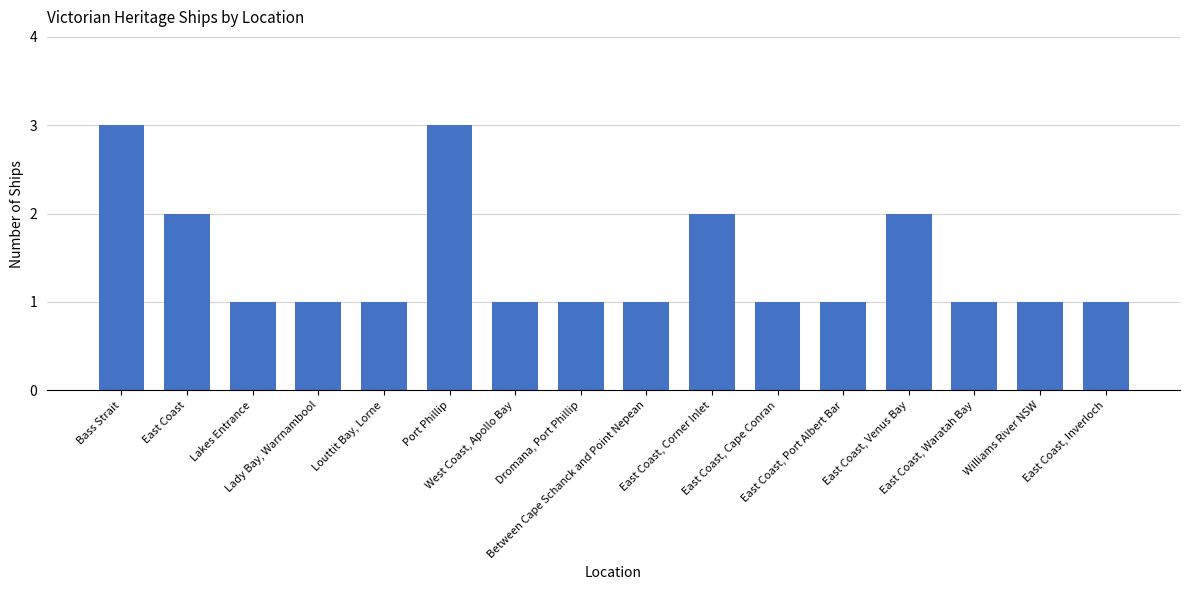

Reading left to right, transcribe all the data shown in this chart.

Bass Strait=3	East Coast=2	Lakes Entrance=1	Lady Bay, Warrnambool=1	Louttit Bay, Lorne=1	Port Phillip=3	West Coast, Apollo Bay=1	Dromana, Port Phillip=1	Between Cape Schanck and Point Nepean=1	East Coast, Corner Inlet=2	East Coast, Cape Conran=1	East Coast, Port Albert Bar=1	East Coast, Venus Bay=2	East Coast, Waratah Bay=1	Williams River NSW=1	East Coast, Inverloch=1